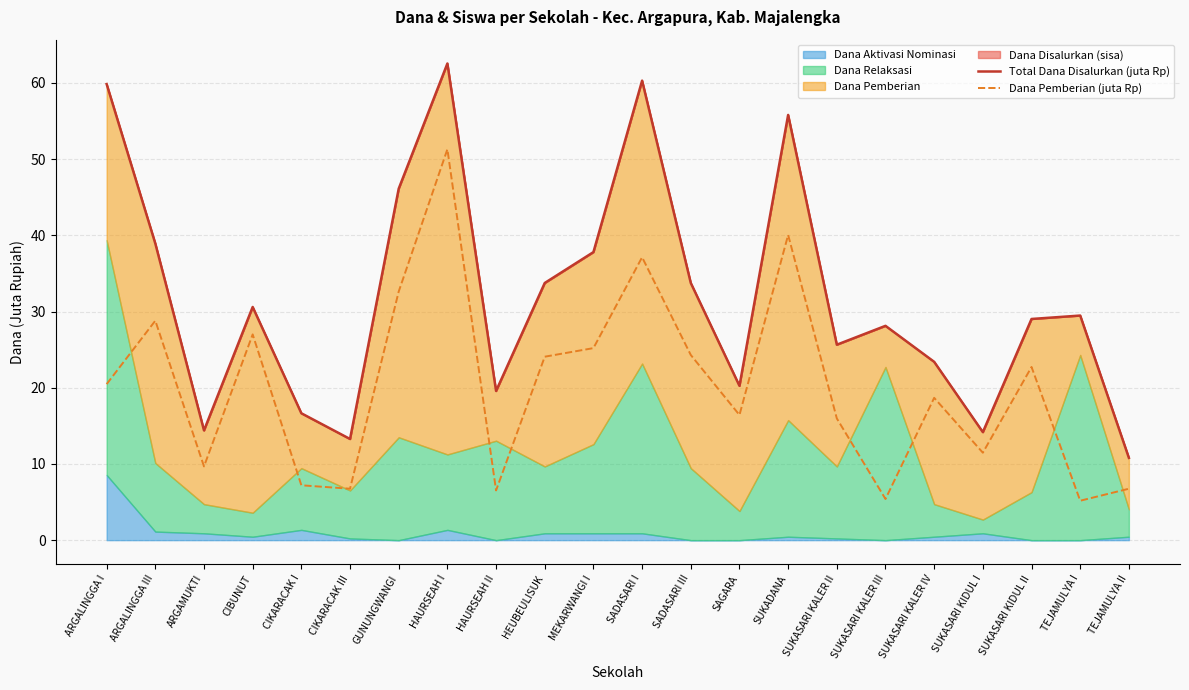

Between HEUBEULISUK and TEJAMULYA I, which series saw the biggest shift?

Dana Pemberian (juta Rp)